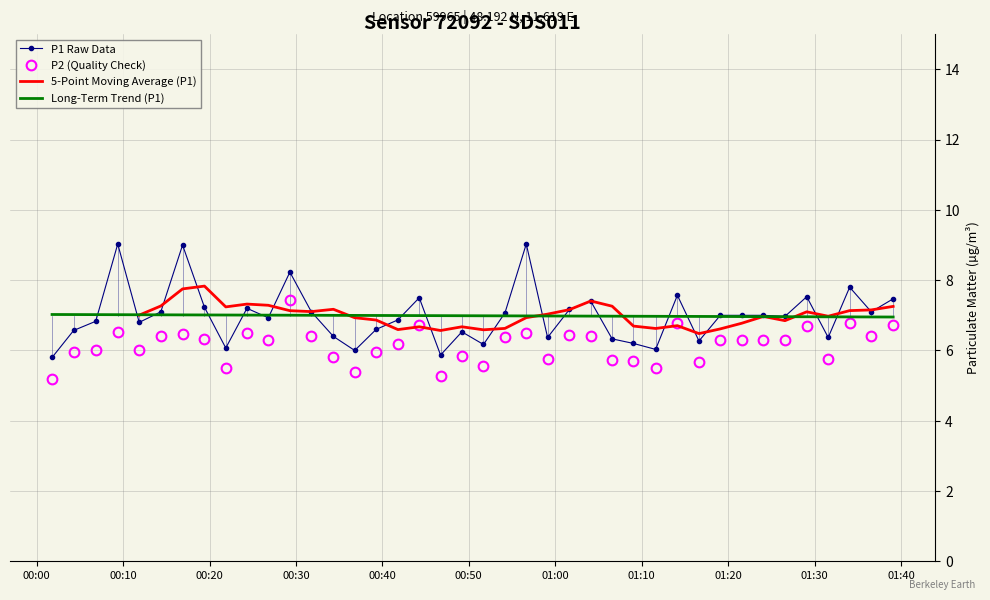

Between 2022-12-07T00:11:52 and 2022-12-07T00:19:25, which series saw the biggest shift?

P1